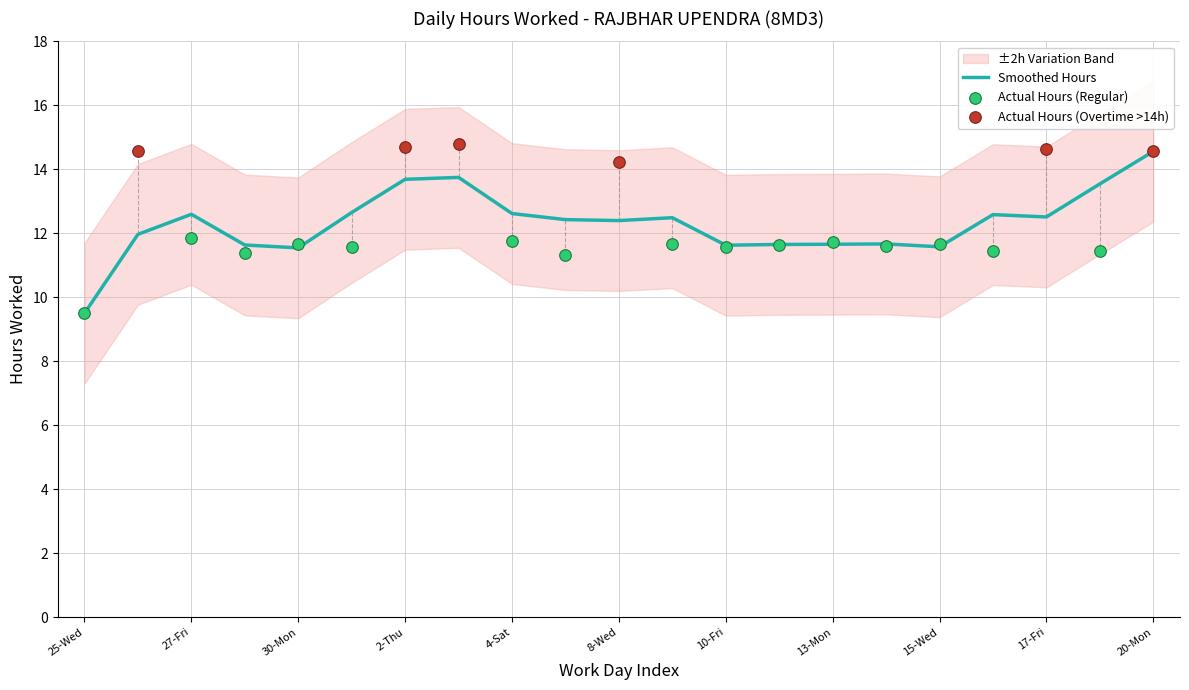

Is it true that Smoothed Hours equals 11.6 at 15-Wed?

True